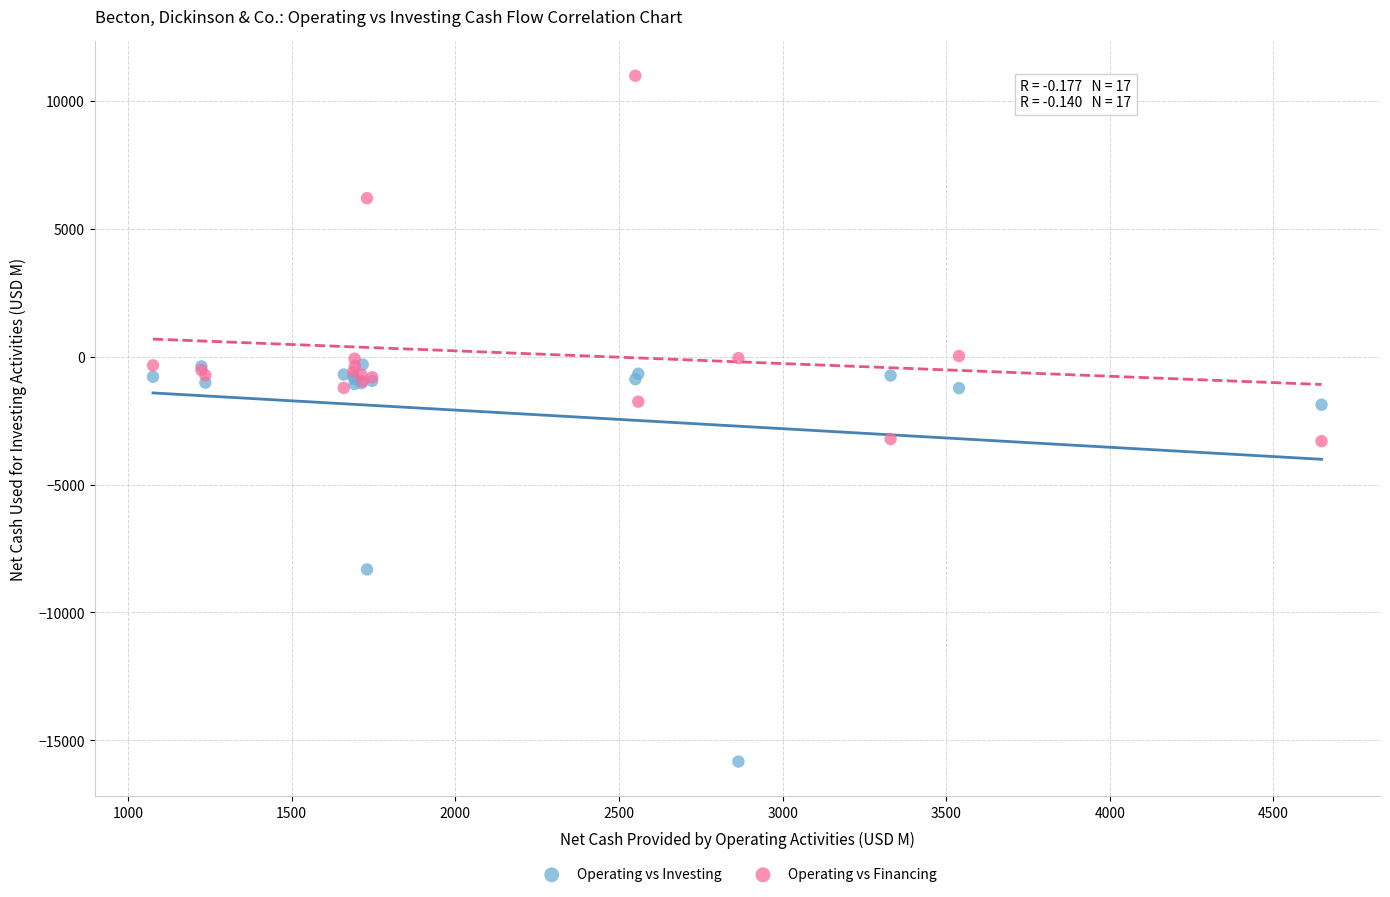

In the Operating vs Financing series, what Y value is closest to 3835?

6190